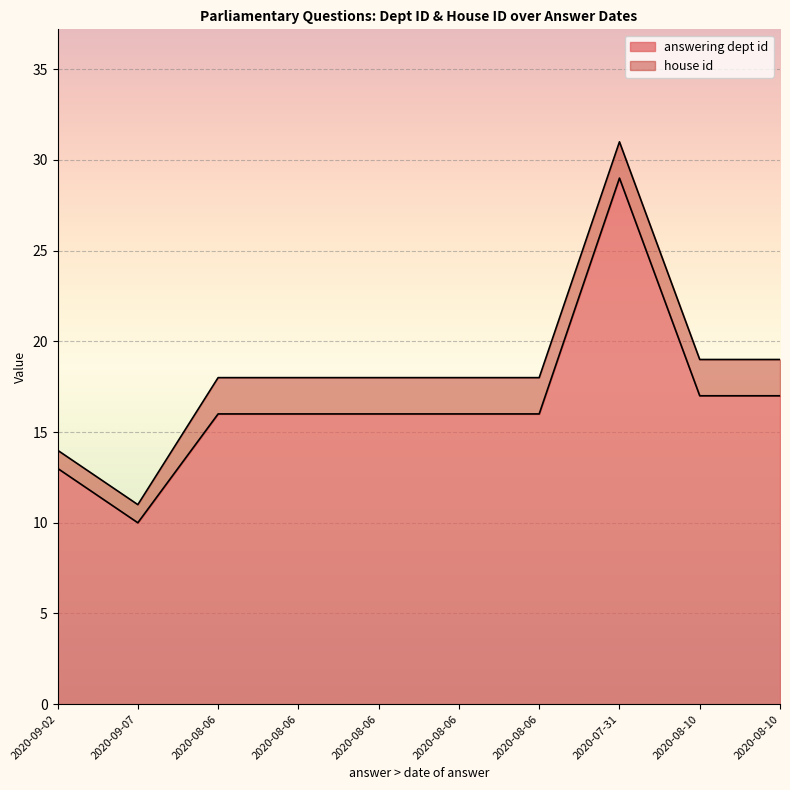

Rank the categories by value from lowest to highest.

2020-09-07, 2020-09-02, 2020-08-06, 2020-08-06, 2020-08-06, 2020-08-06, 2020-08-06, 2020-08-10, 2020-08-10, 2020-07-31